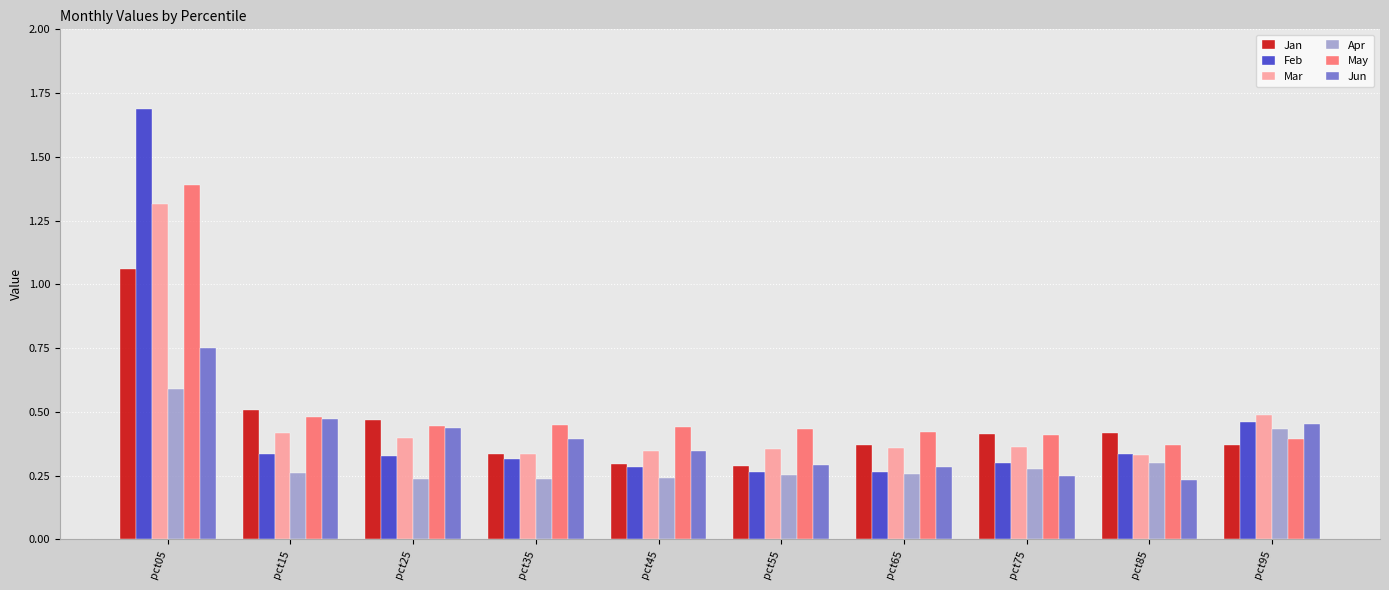

What is the maximum value for May?

1.4